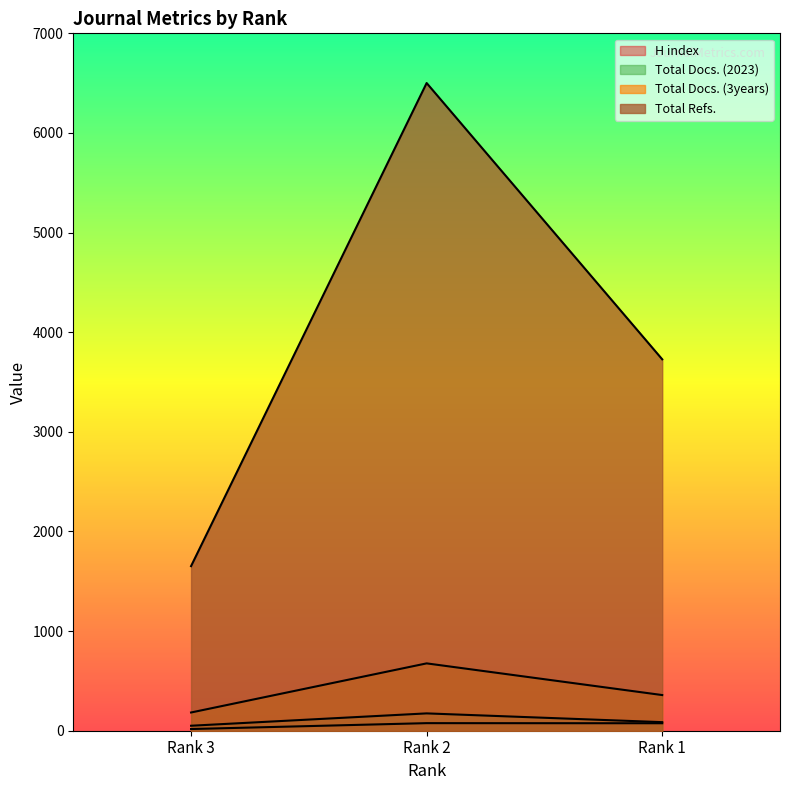

At which category does the chart reach its peak across all series?

Rank 2